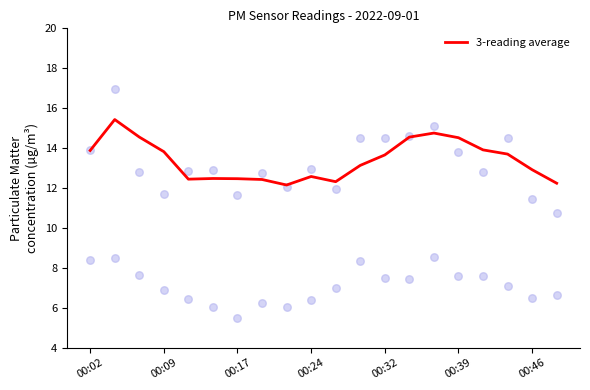

The value of 3-reading average at 00:02 is 13.9. True or false?

True